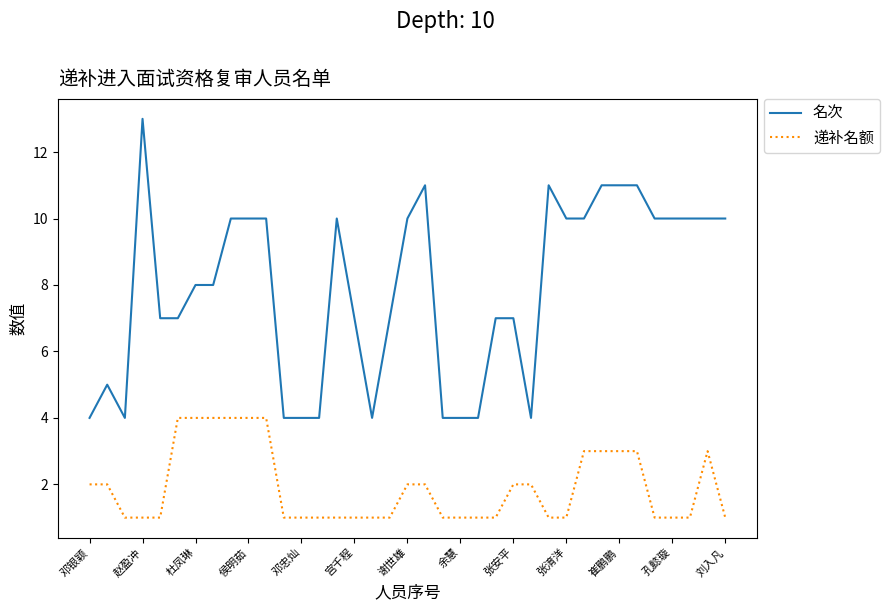

Which series has the largest total across all categories?

名次